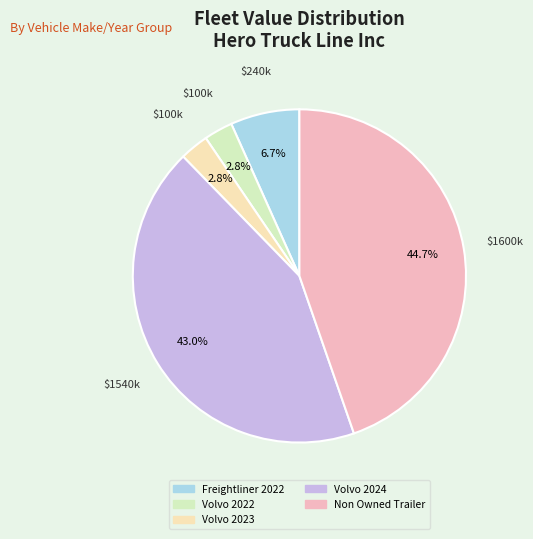

Count the number of slices in the pie.

5